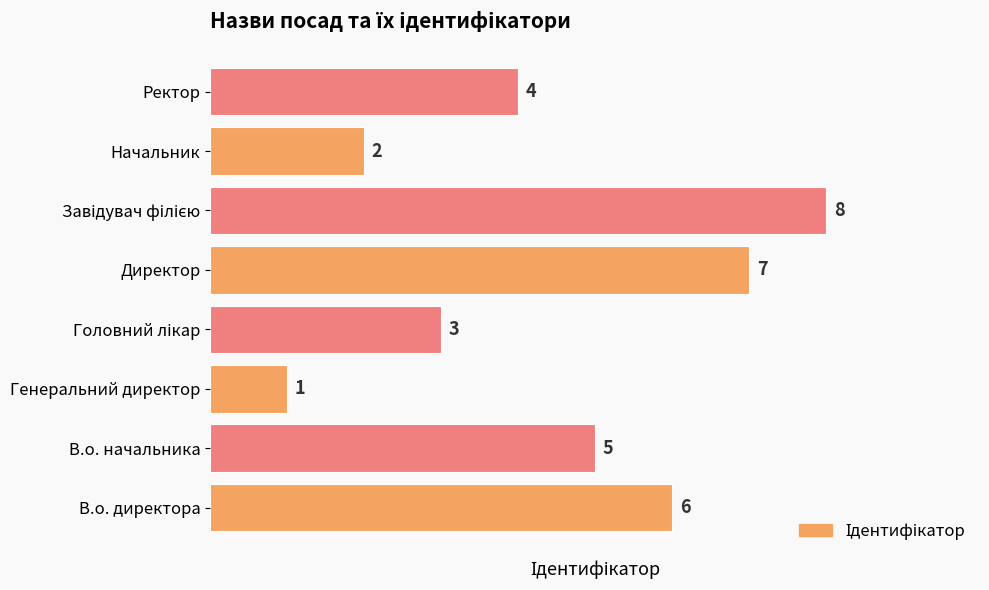

What is the difference between the second highest and second lowest values?

5